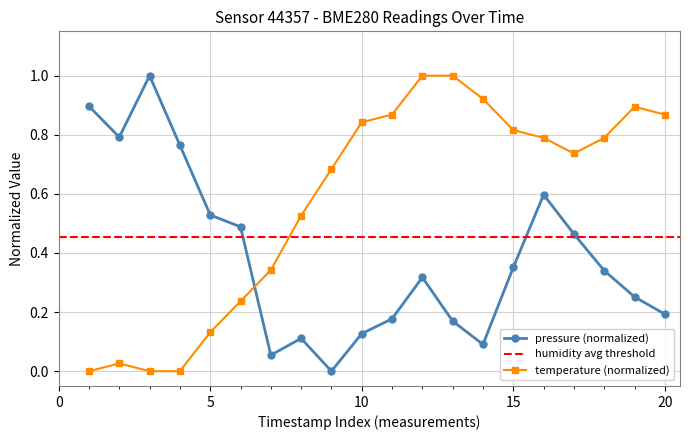

What is the spread (max minus min) of values at 01:11?

0.7